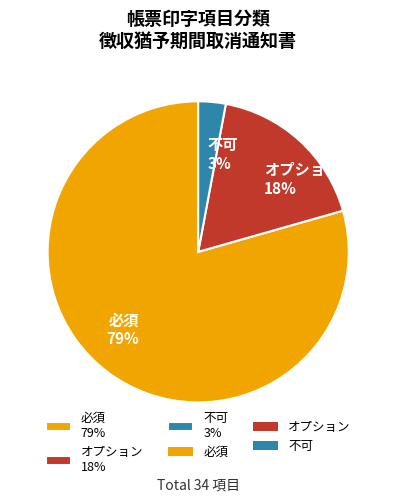

What percentage is the 不可 slice, to the nearest percent?

3%